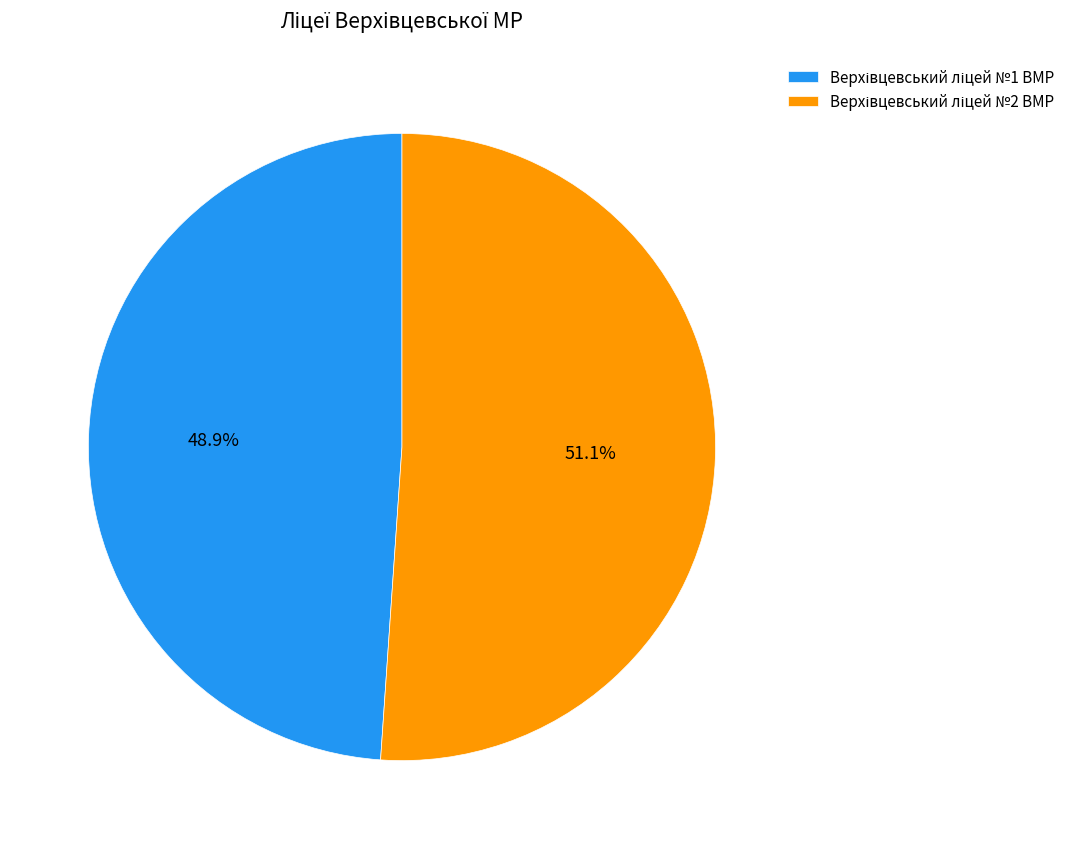

How many slices are in this pie chart?

2